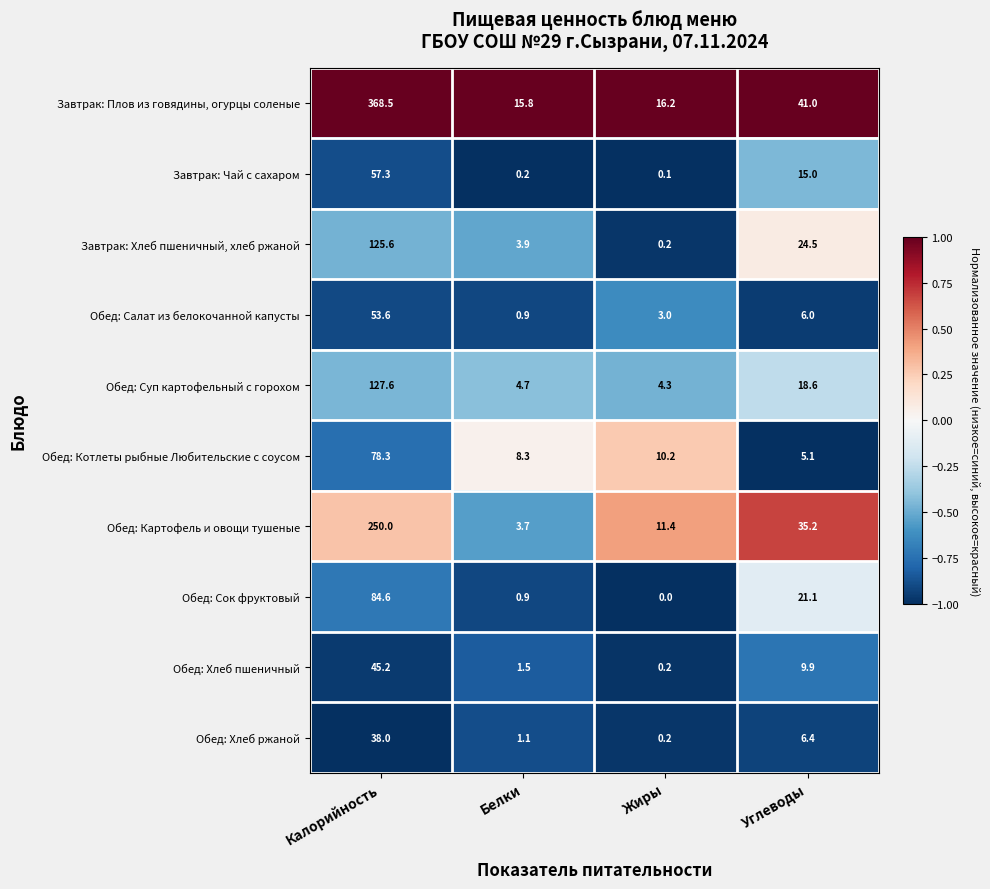

What is the sum of the Завтрак: Плов из говядины, огурцы соленые values at Белки and Углеводы?

56.8